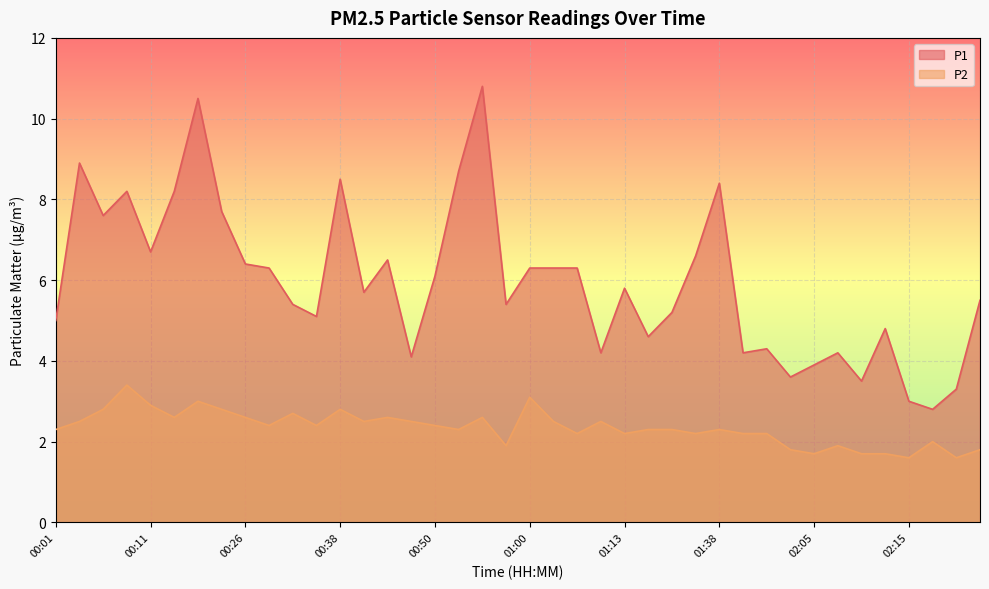

Where is the first local maximum for P2?

00:08